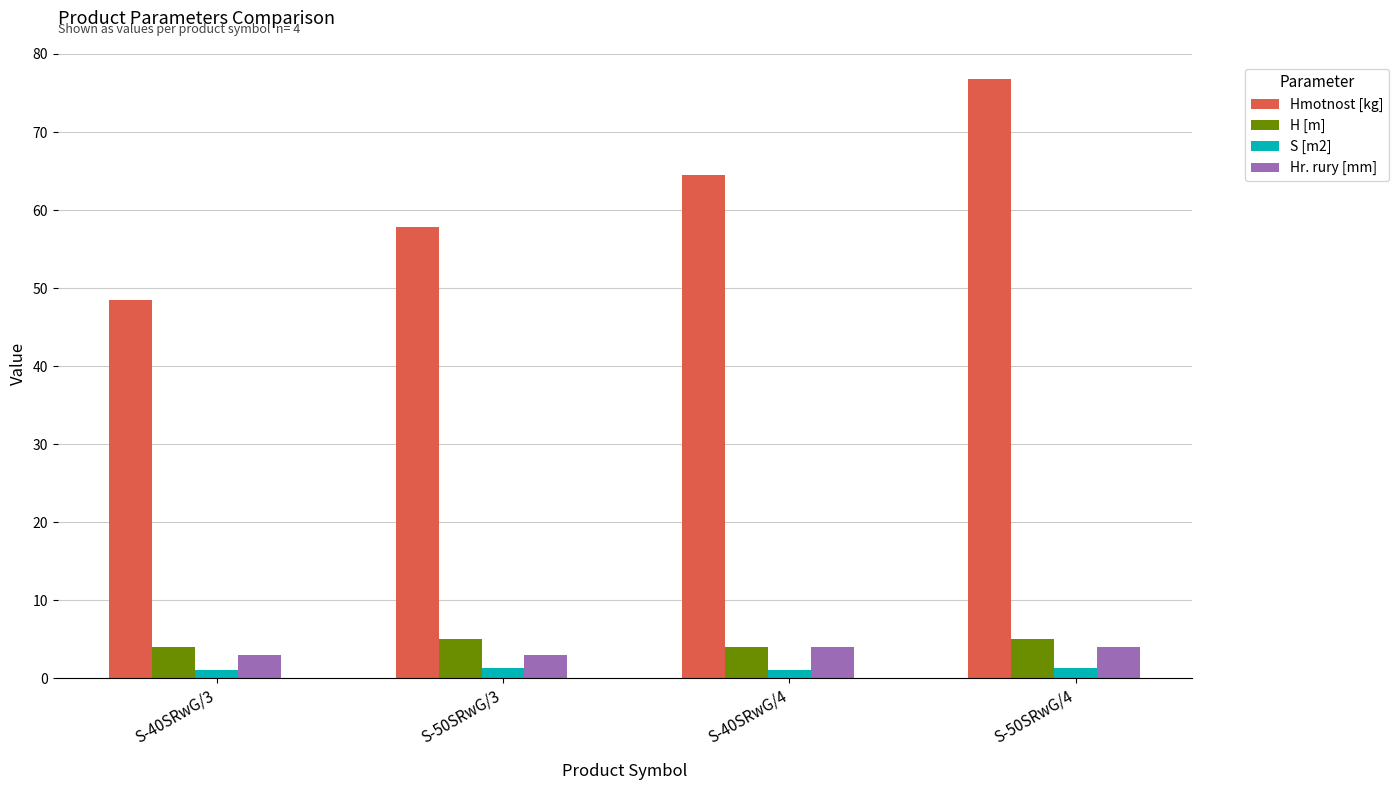

Which category has the highest value across all series?

S-50SRwG/4